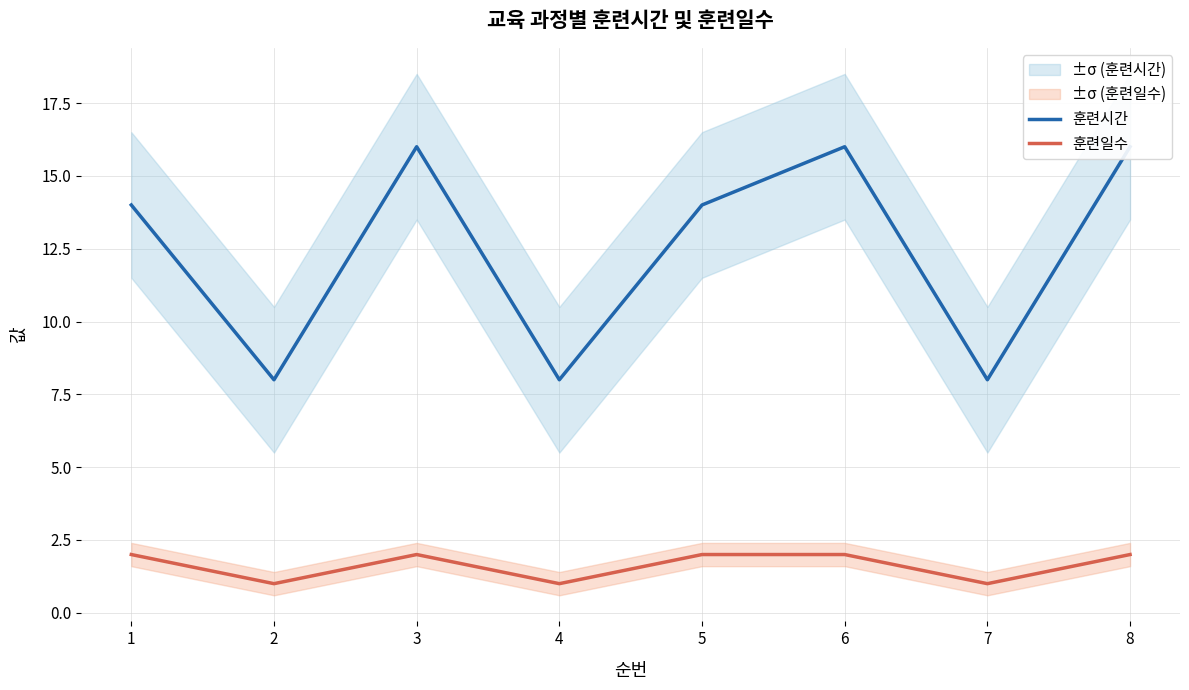

List the labels in order of 훈련일수 value, smallest first.

2, 4, 7, 1, 3, 5, 6, 8